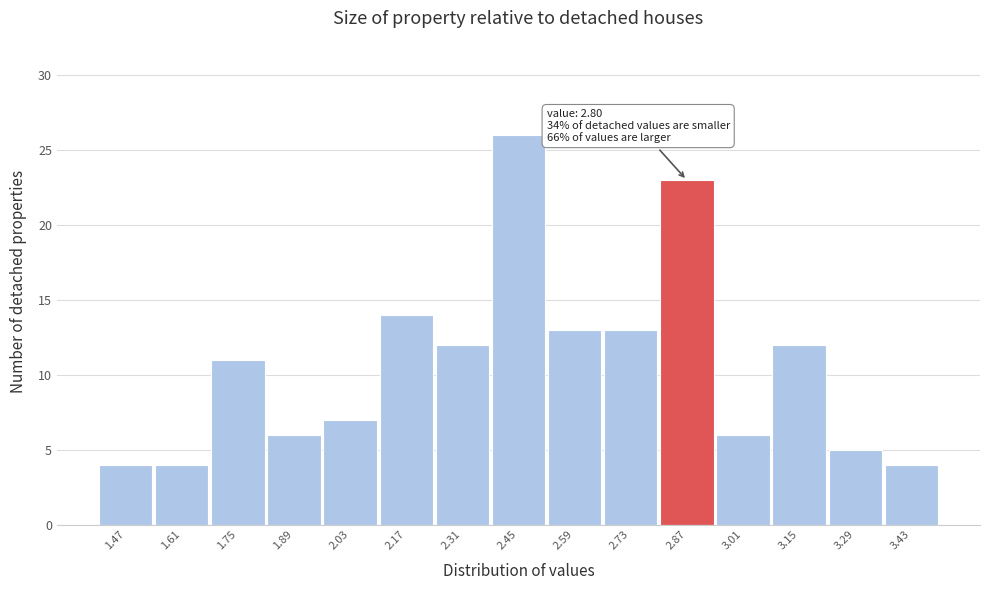

Over which range of the x-axis is the bar tallest?

2.38 to 2.52